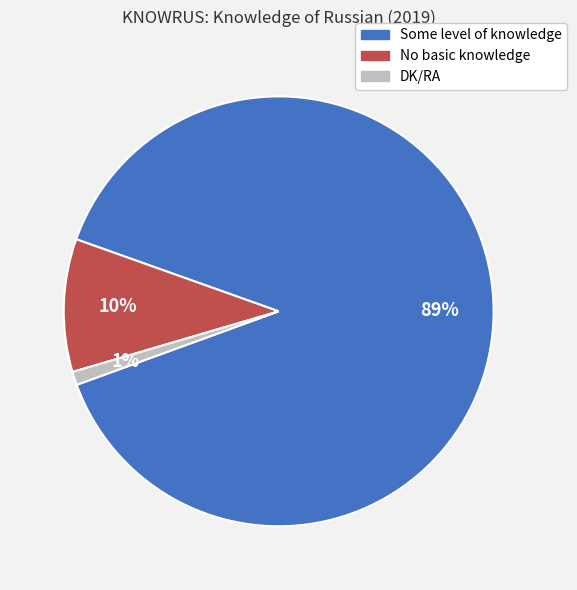

Between DK/RA and Some level of knowledge, which is larger?

Some level of knowledge